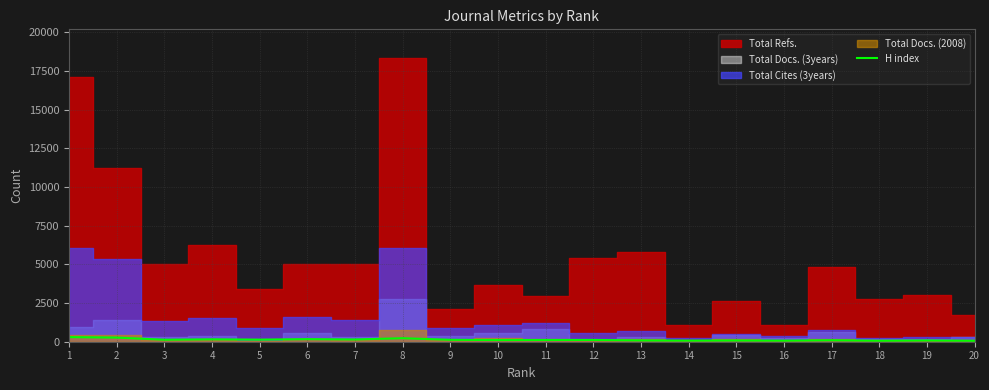

What is the change in value from 15 to 18?

-16